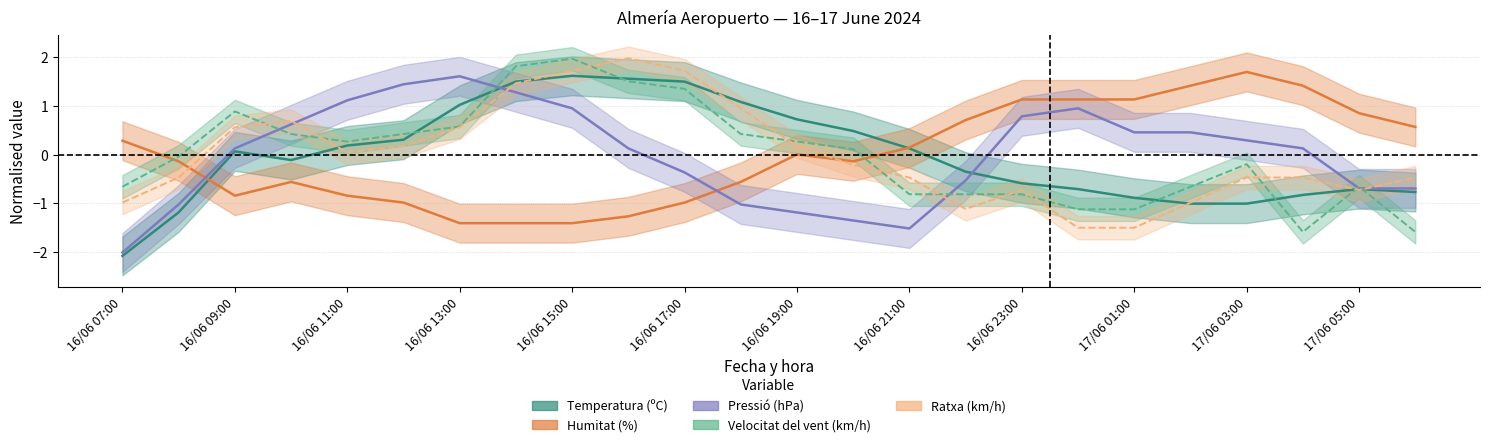

How many values in the Humitat (%) series are below 0?

12